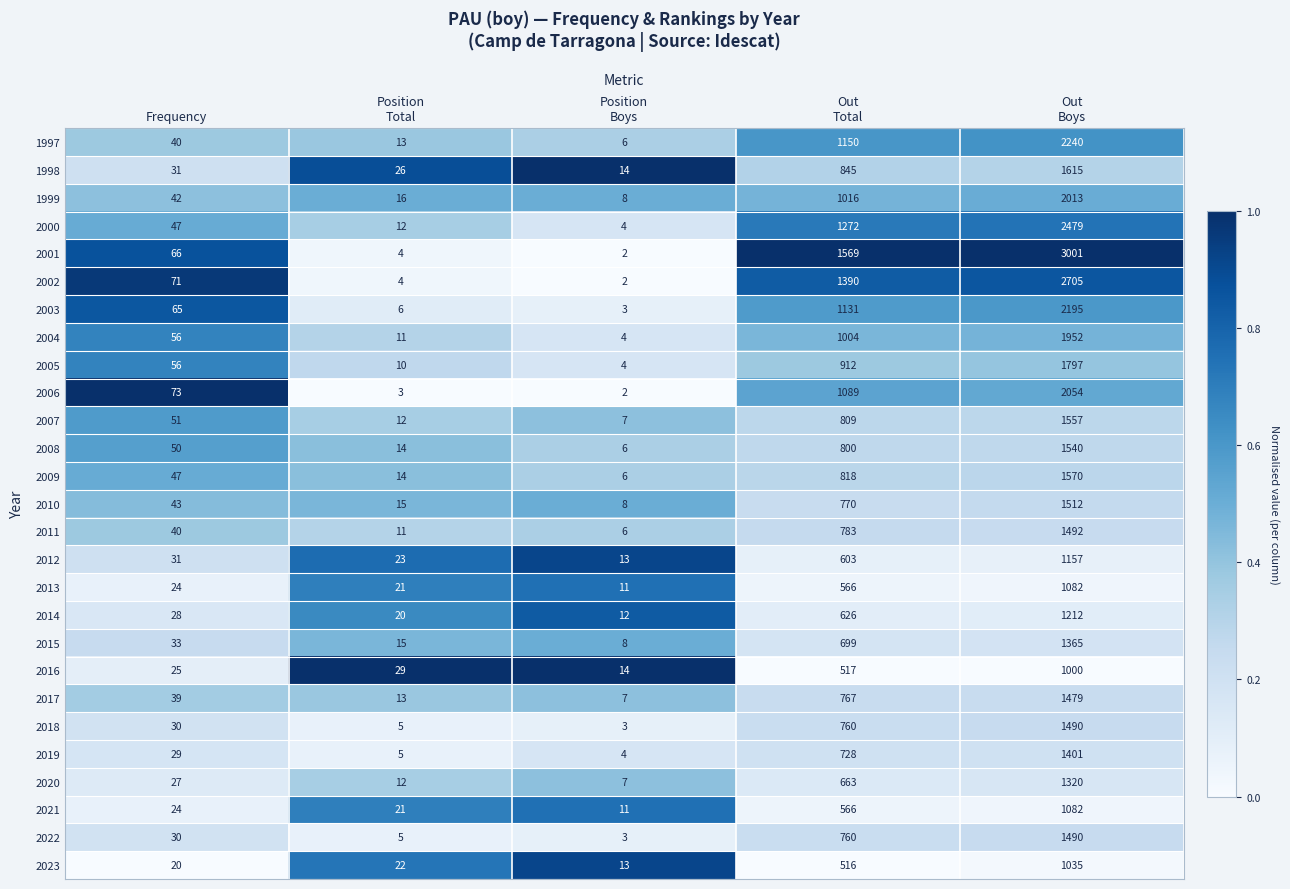

Which series has the largest total across all categories?

2001